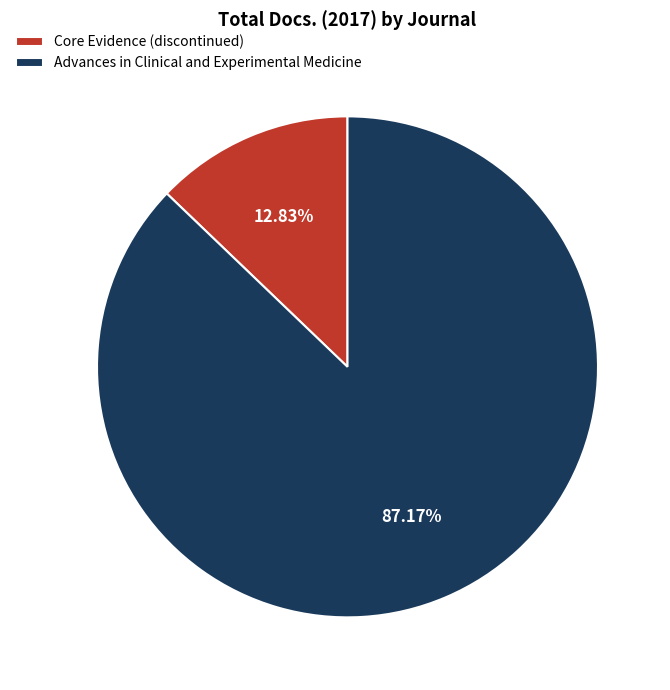

Which category has the smallest portion of the pie?

Core Evidence (discontinued)